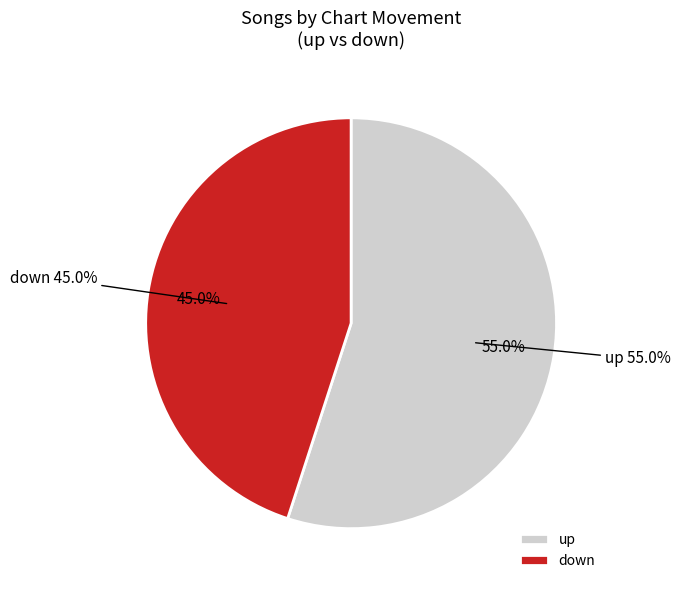

Approximately how many times larger is the value at down compared to up?

0.8